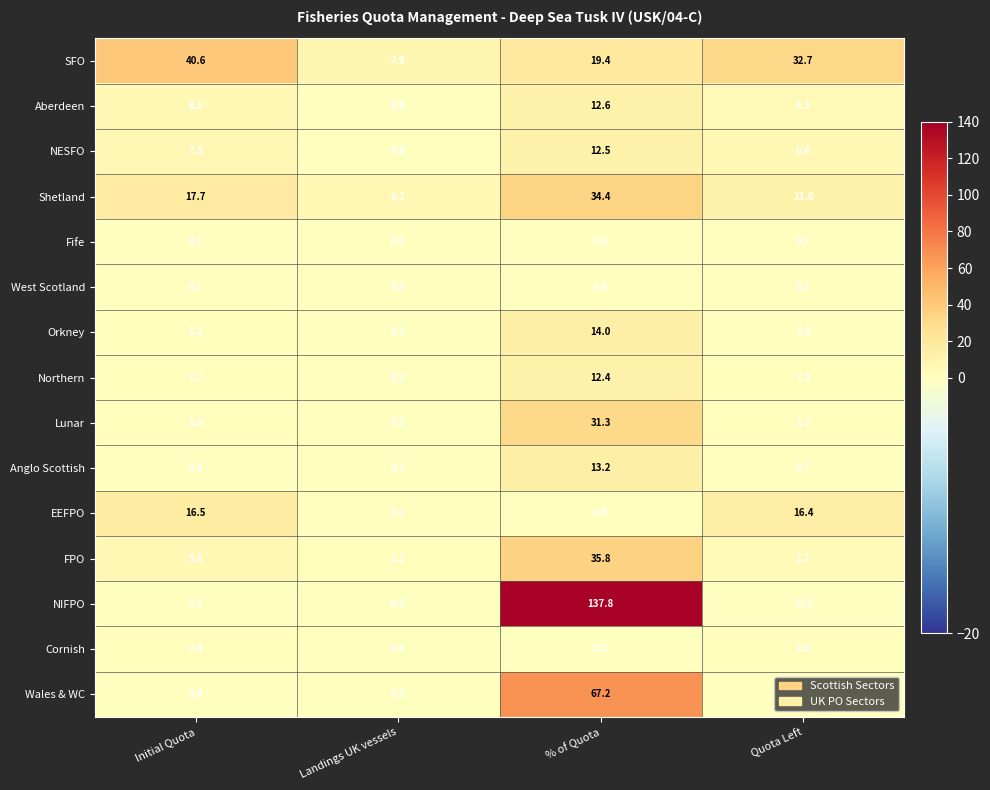

What is the difference between the highest and lowest values at Landings UK vessels?

7.9